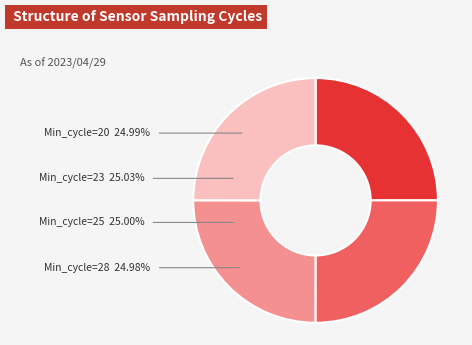

Does any single category account for the majority?

No